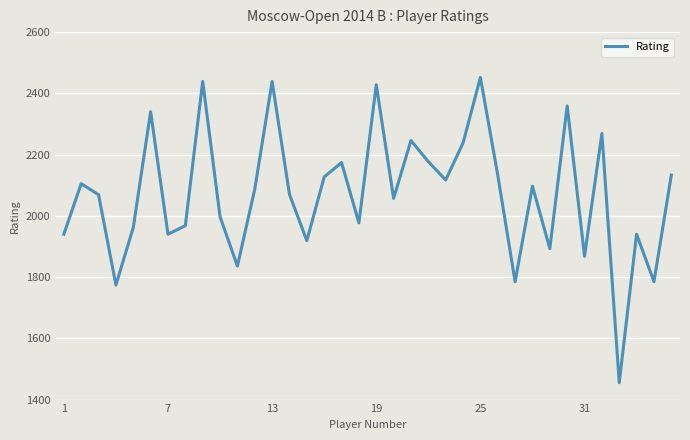

What is the smallest value displayed?

1455